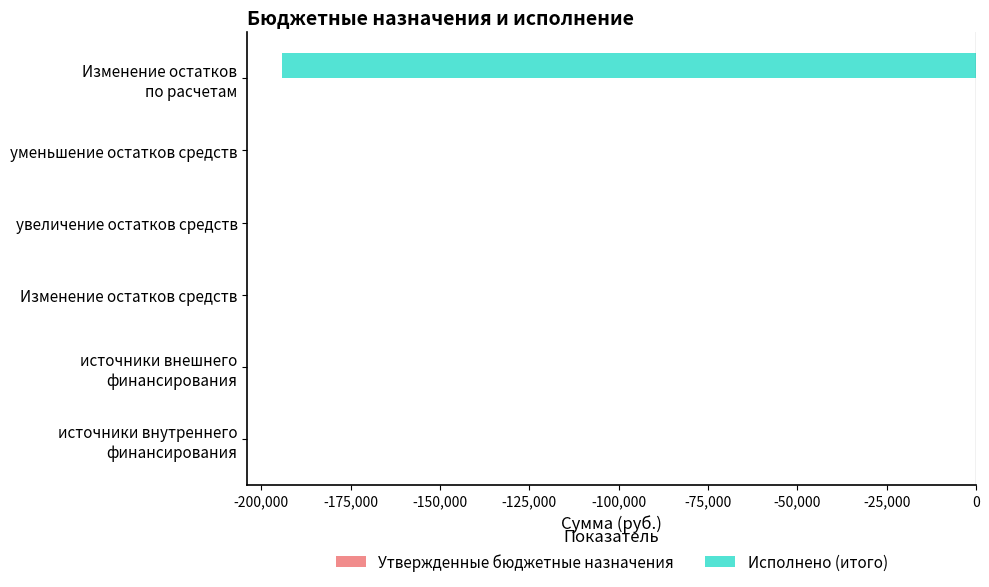

How many categories are shown in the chart?

6